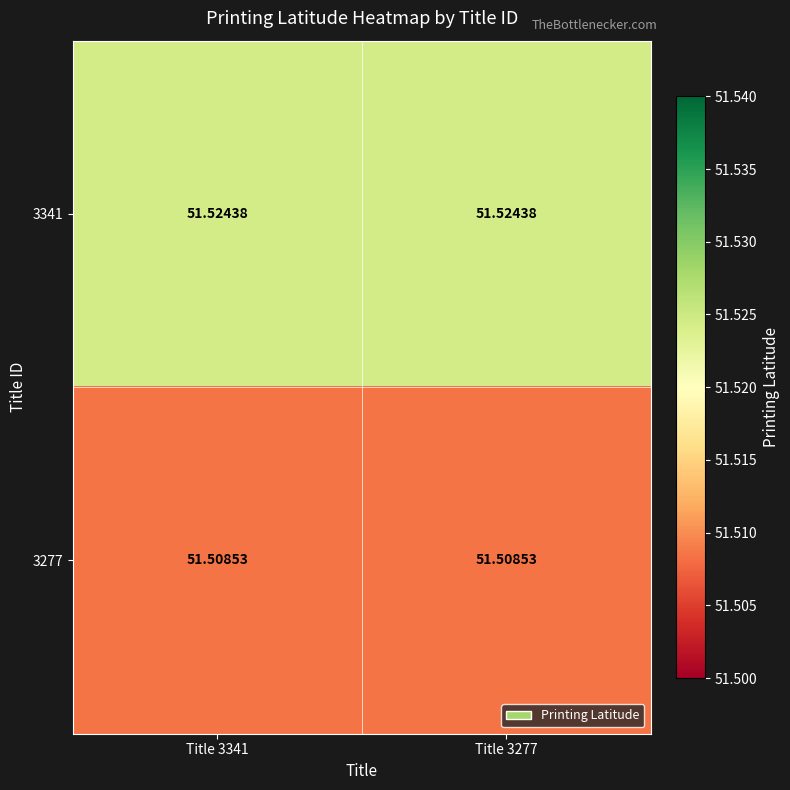

How many distinct data groups are displayed?

2